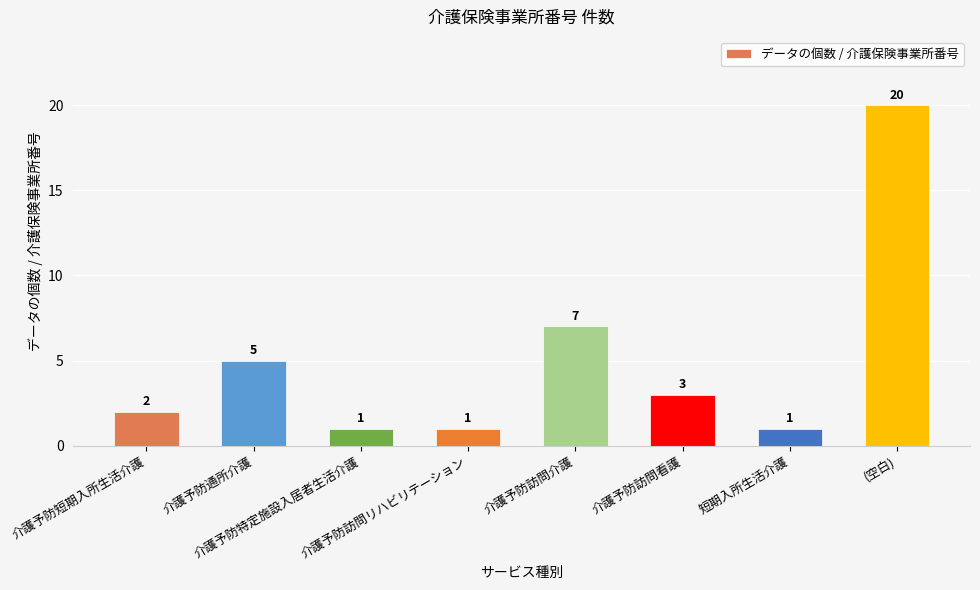

At which label does the data first exceed 3?

介護予防通所介護